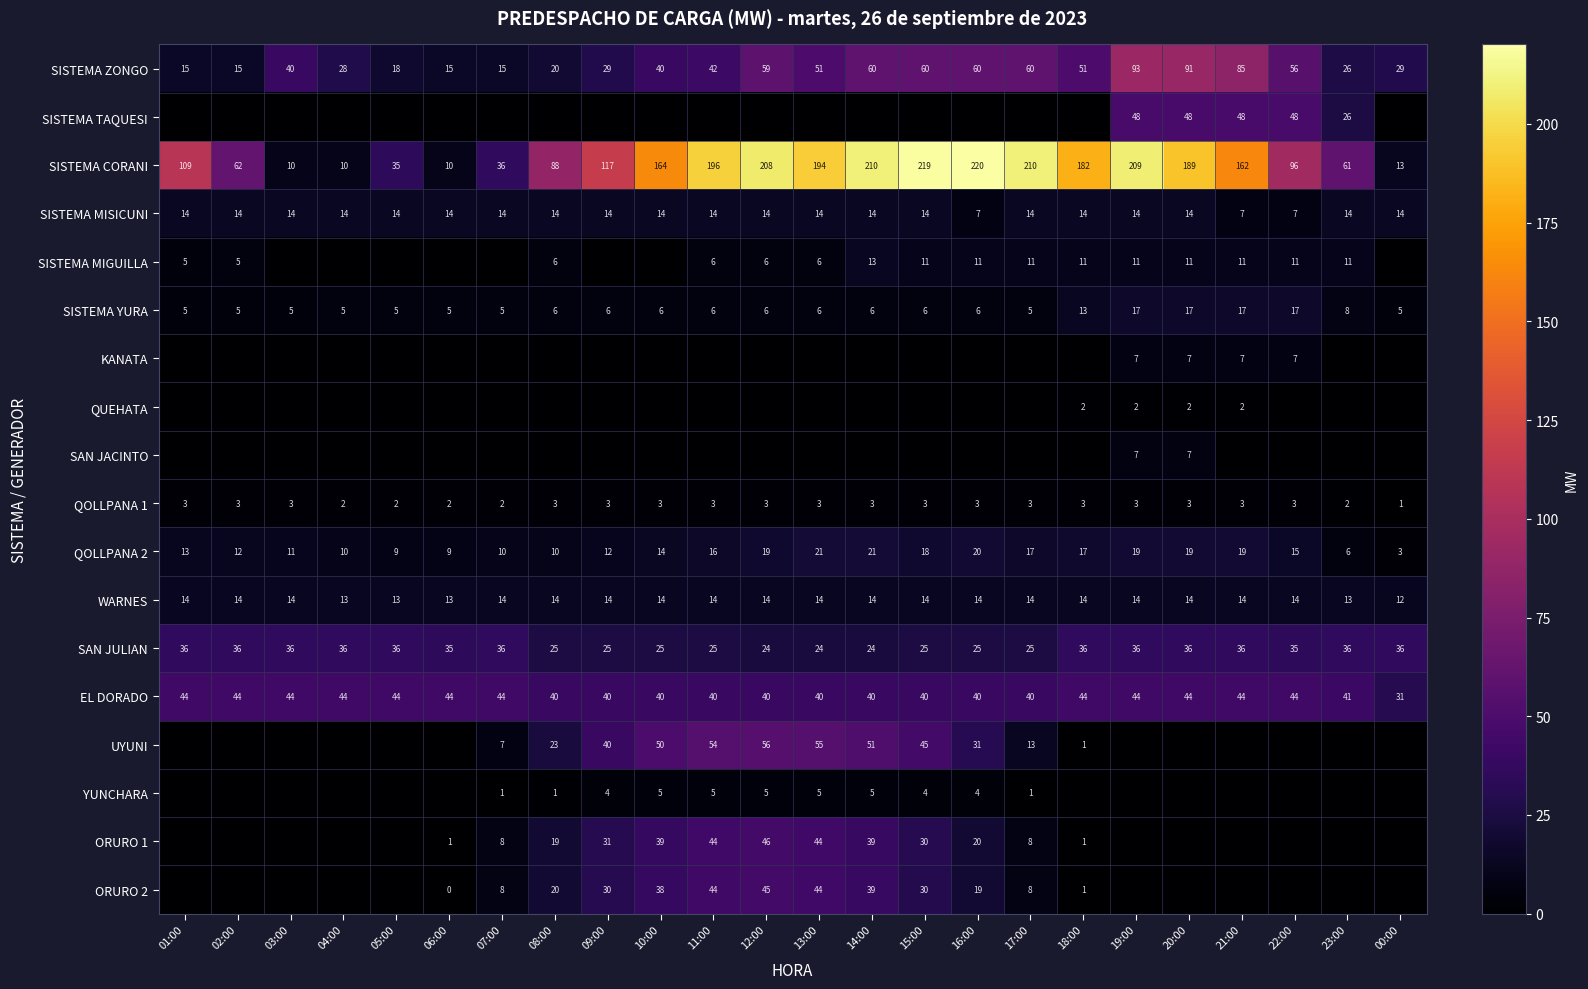

True or false: WARNES has a value of 22 at 21:00.

False